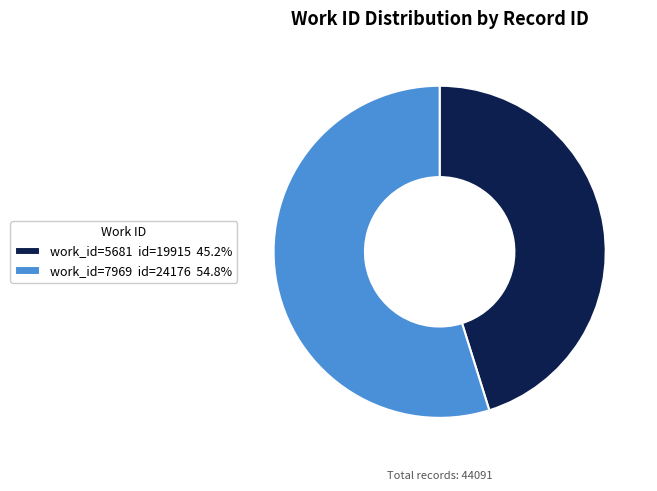

Does work_id=7969 id=24176 54.8% account for over 50% of the chart?

Yes